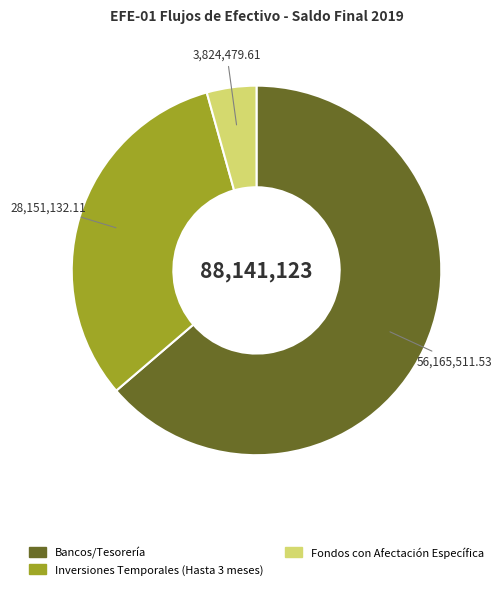

Is there any slice that represents more than half of the pie?

Yes